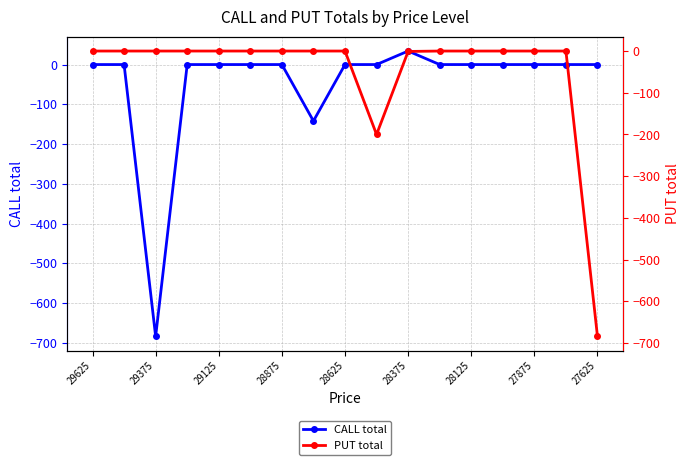

Which series has the widest spread of values?

CALL total